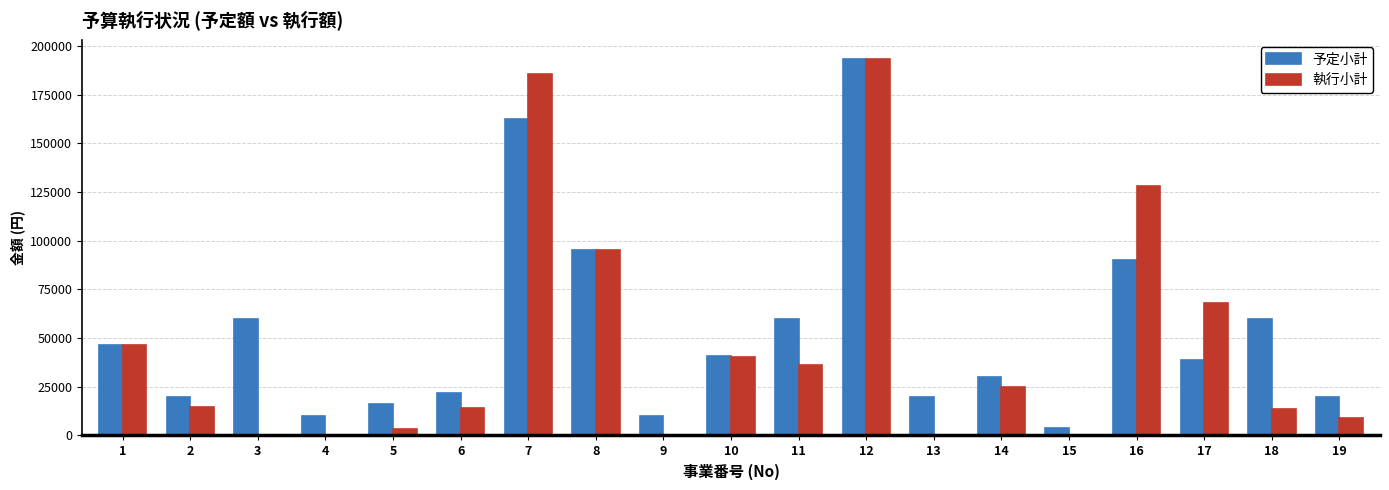

What is the spread (max minus min) of values at 10?

794